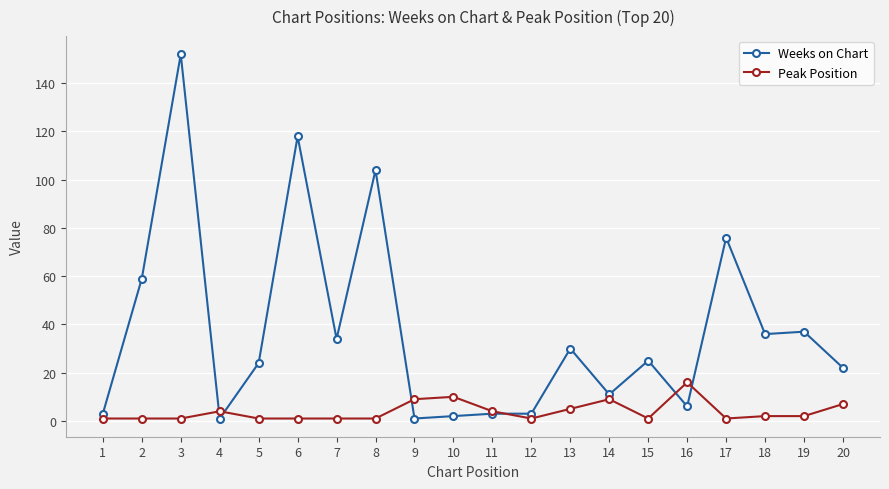

Between which two adjacent categories do Peak Position and Weeks on Chart first intersect?

3 and 4